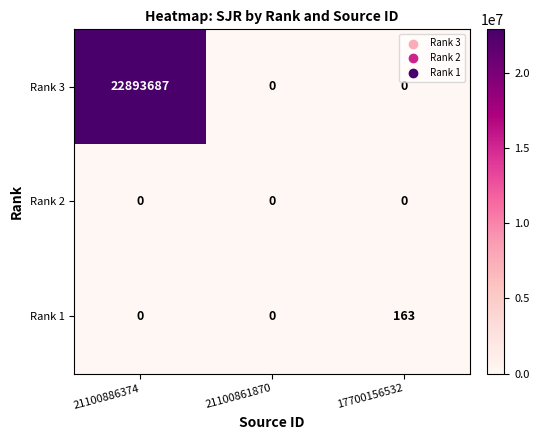

How many categories are shown in the chart?

3